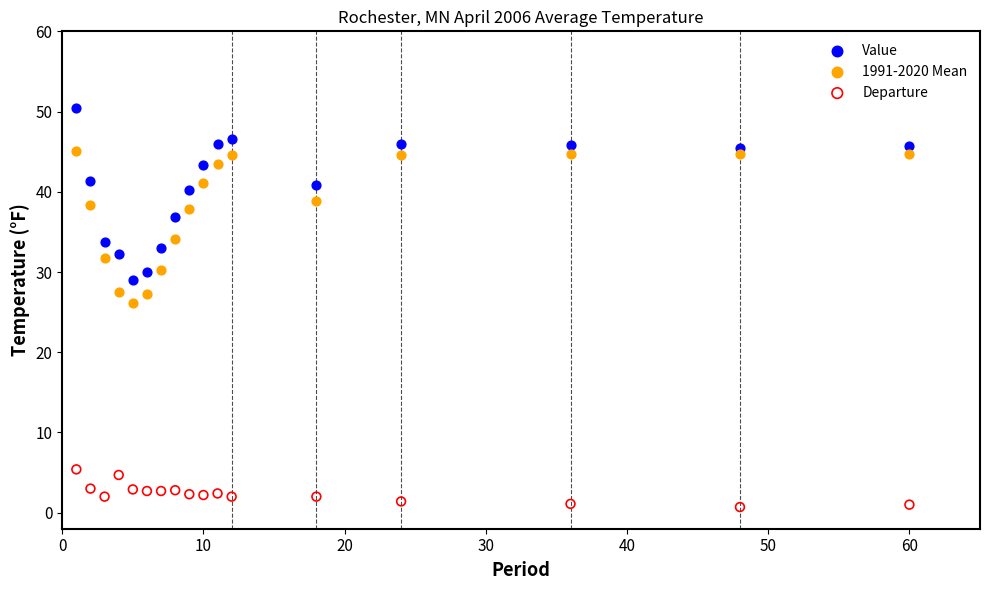

Across all data points, what is the range of X values (max minus min)?

59.0